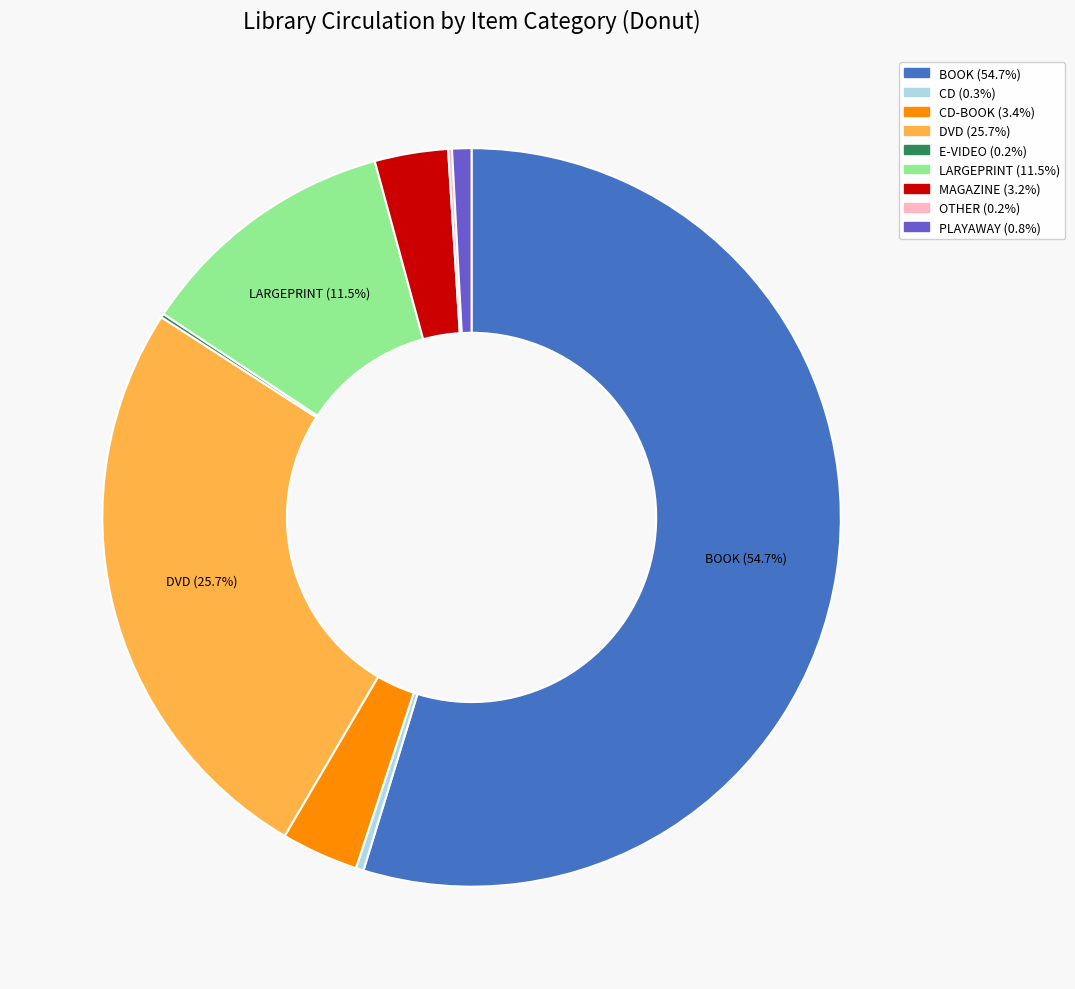

Is there a majority slice in this chart?

Yes